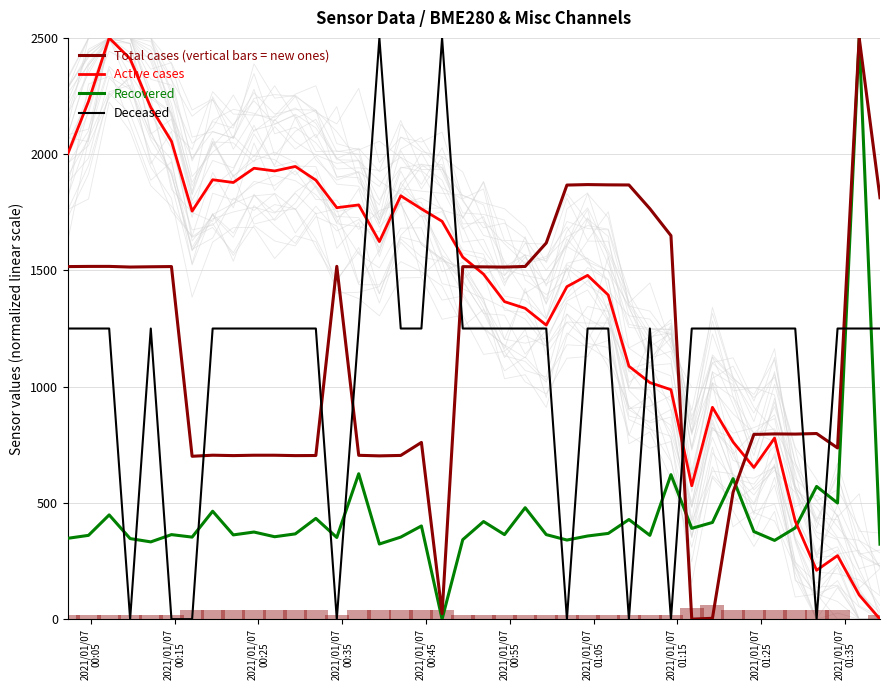

How many groups of bars are there?

40